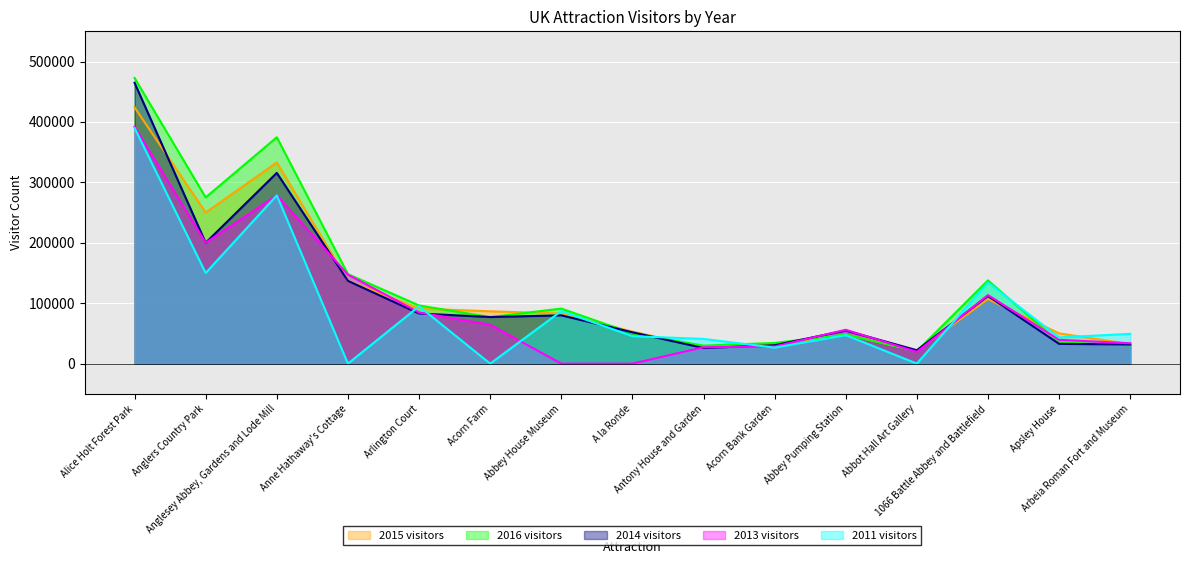

Where does the 2011 visitors series first go above 47128?

Alice Holt Forest Park